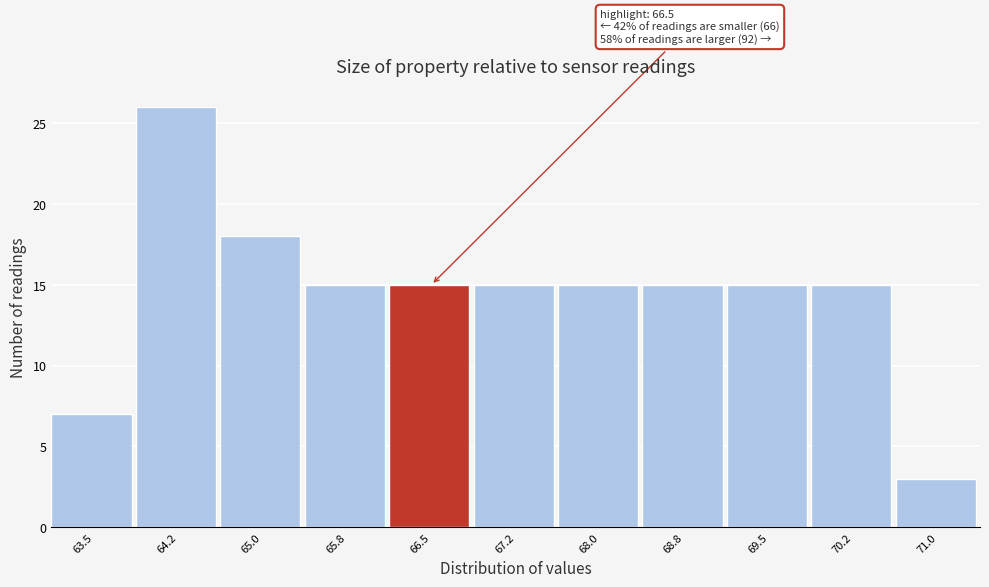

Reading right to left, extract all data points from this chart.

71.0=3	70.2=15	69.5=15	68.8=15	68.0=15	67.2=15	66.5=15	65.8=15	65.0=18	64.2=26	63.5=7